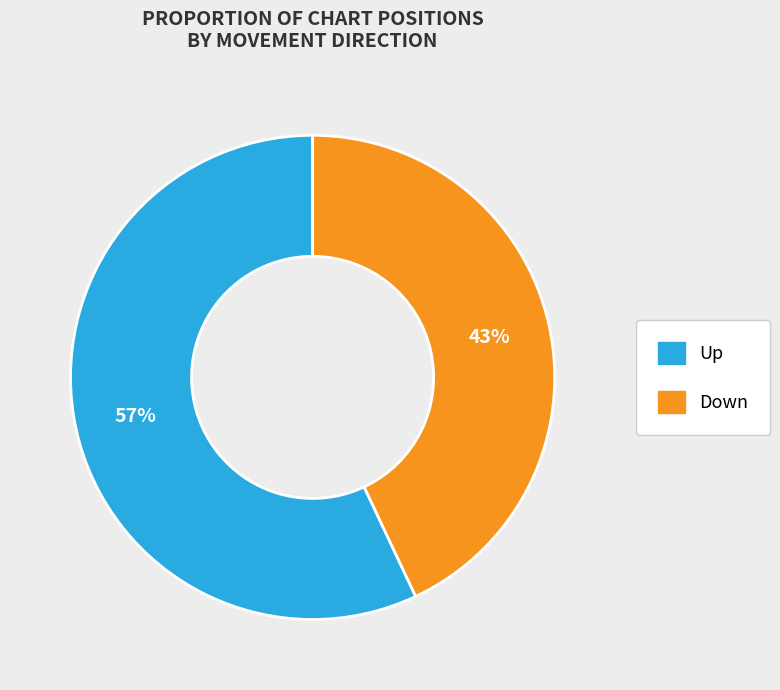

To the nearest percent, what percentage of the pie is Up?

57%